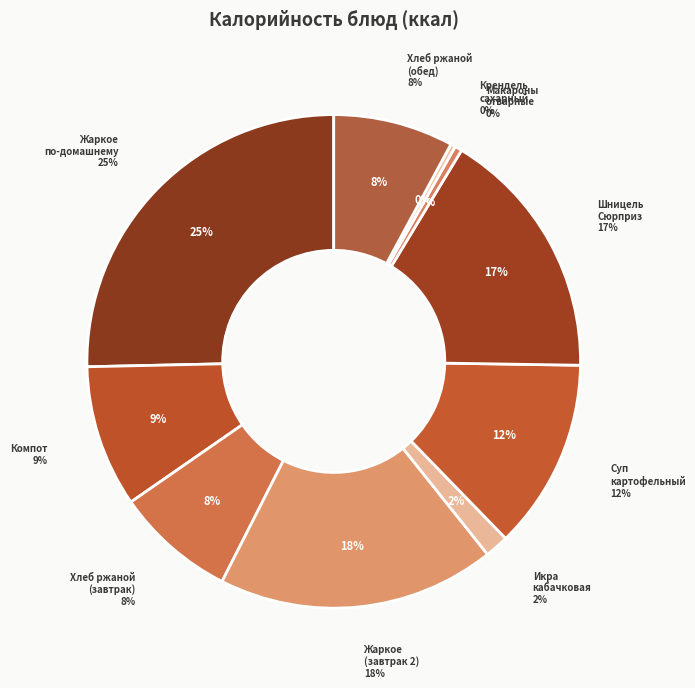

Is Хлеб ржаной (завтрак) the majority of the pie?

No